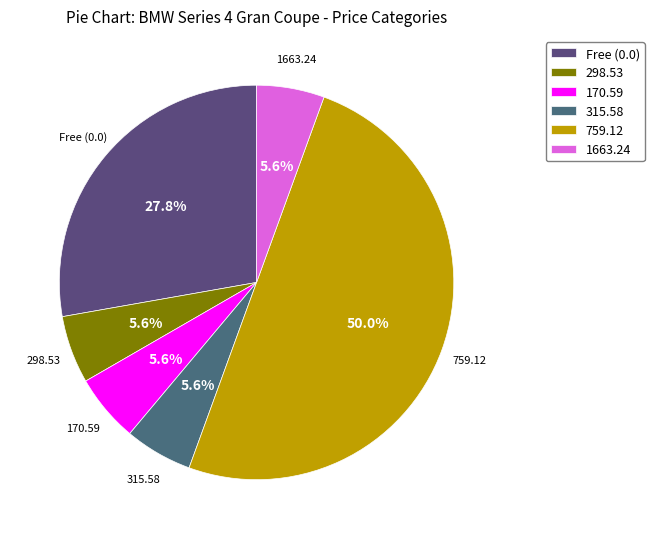

Is 170.59 the majority of the pie?

No